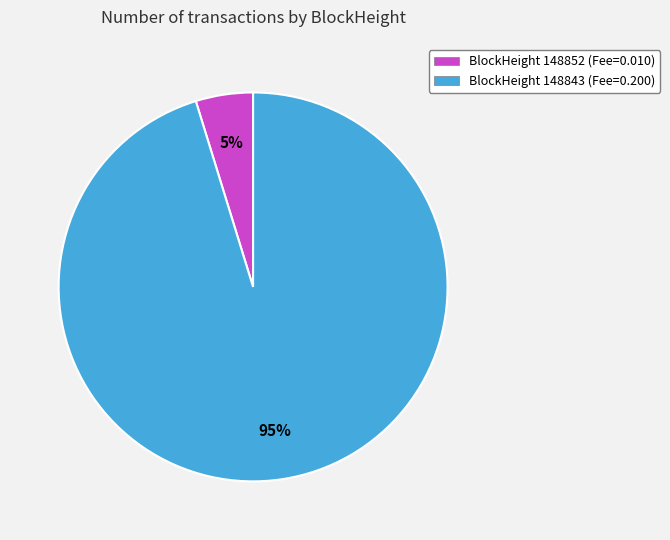

To the nearest percent, what is the average slice percentage?

50%